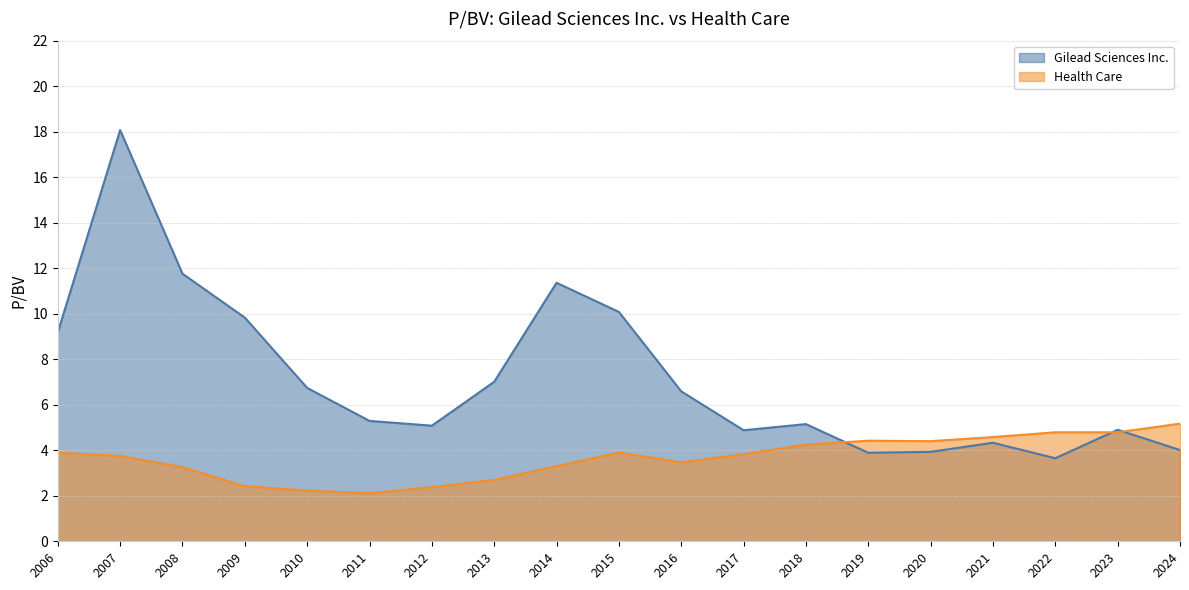

What is the greatest value displayed?

18.1